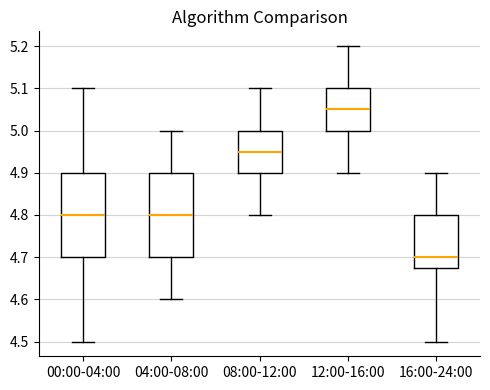

Reading left to right, read every box against the y-axis: the position of its median line, the range the box covers, and the ends of its whiskers. The values are not printed on the chart, so give them approximately, as read against the axis.

00:00-04:00: median 4.80, box 4.70 to 4.90, whiskers 4.50 to 5.10
04:00-08:00: median 4.80, box 4.70 to 4.90, whiskers 4.60 to 5.00
08:00-12:00: median 4.95, box 4.90 to 5.00, whiskers 4.80 to 5.10
12:00-16:00: median 5.05, box 5.00 to 5.10, whiskers 4.90 to 5.20
16:00-24:00: median 4.70, box 4.68 to 4.80, whiskers 4.50 to 4.90